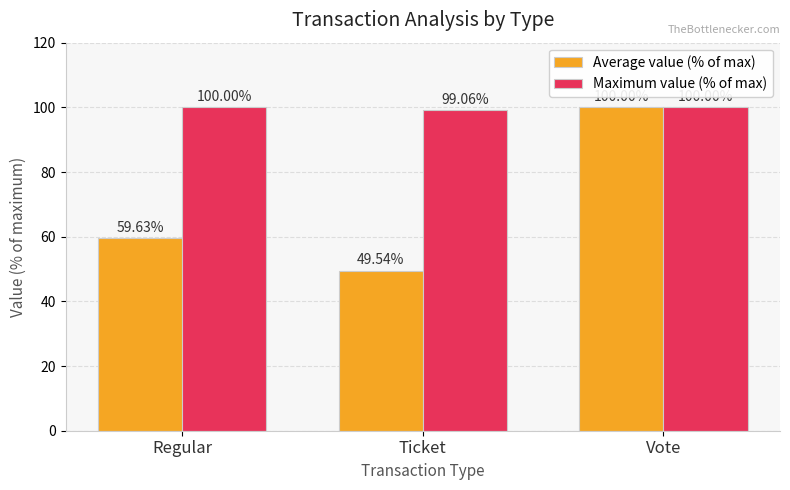

What is the value of the Maximum value (% of max) bar at the 3rd from the left?

100.0